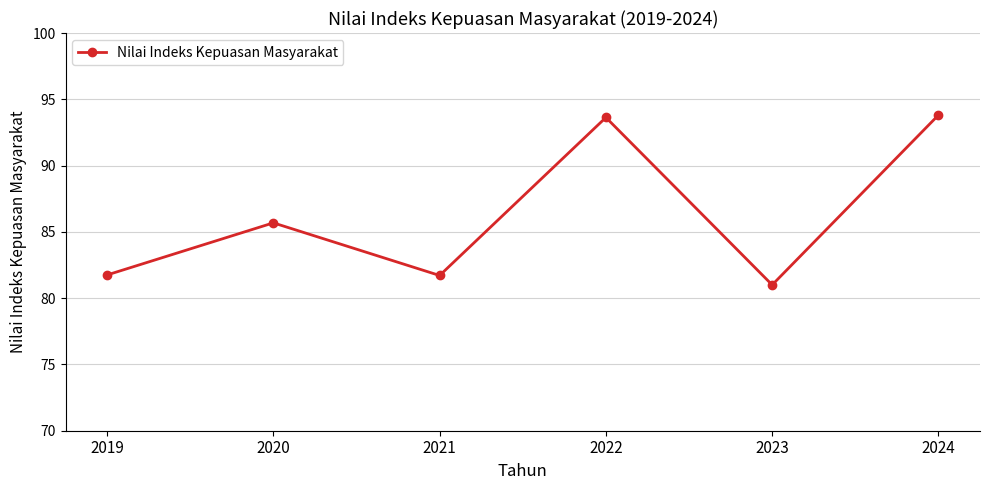

At which label is the value closest to 87?

2020